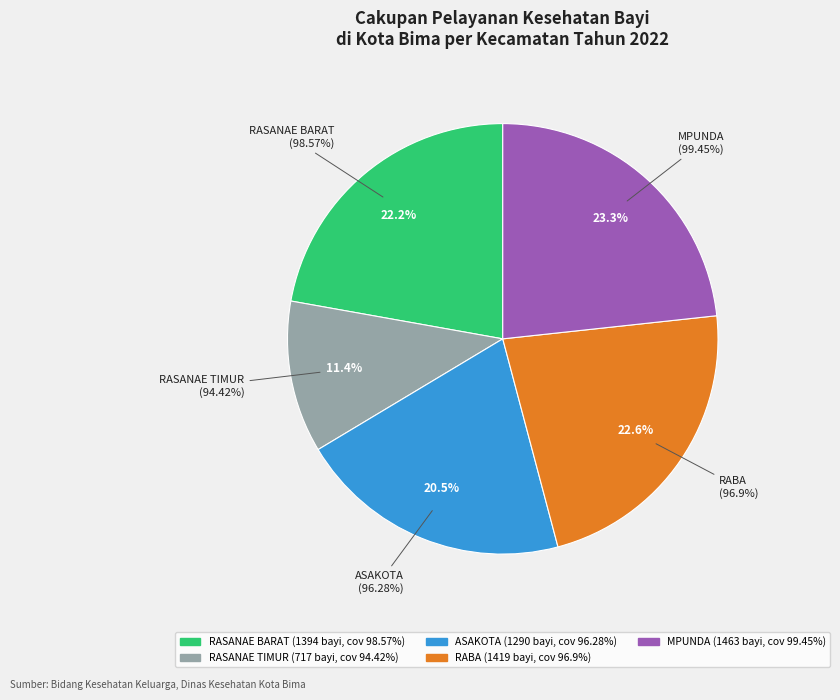

True or false: ASAKOTA accounts for 14% of the total.

False